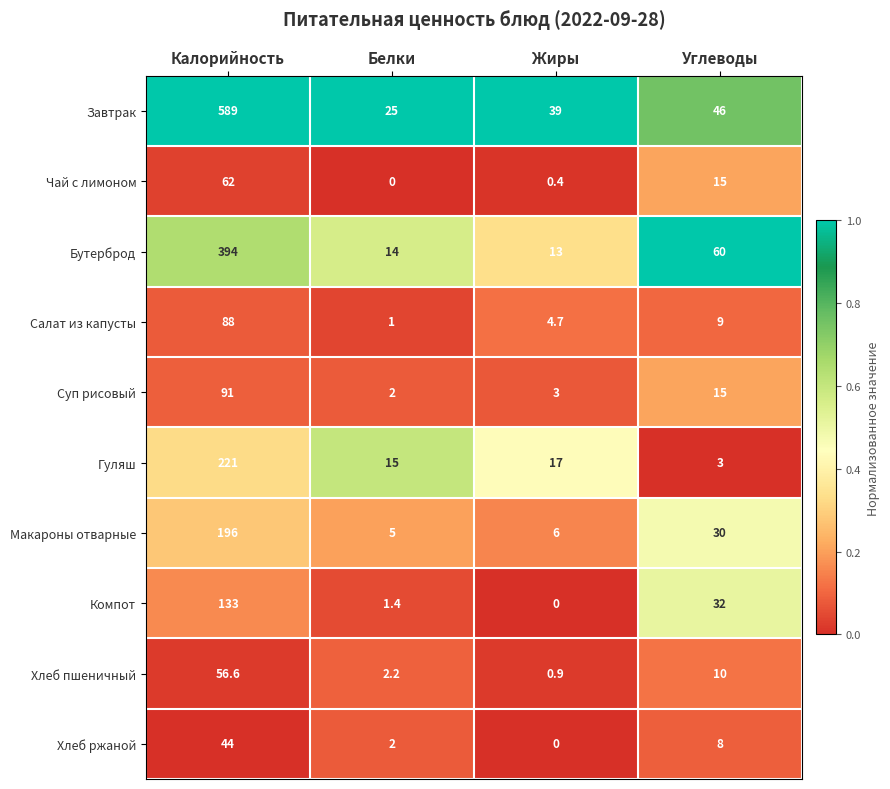

Where is Чай с лимоном nearest to the value 31?

Углеводы